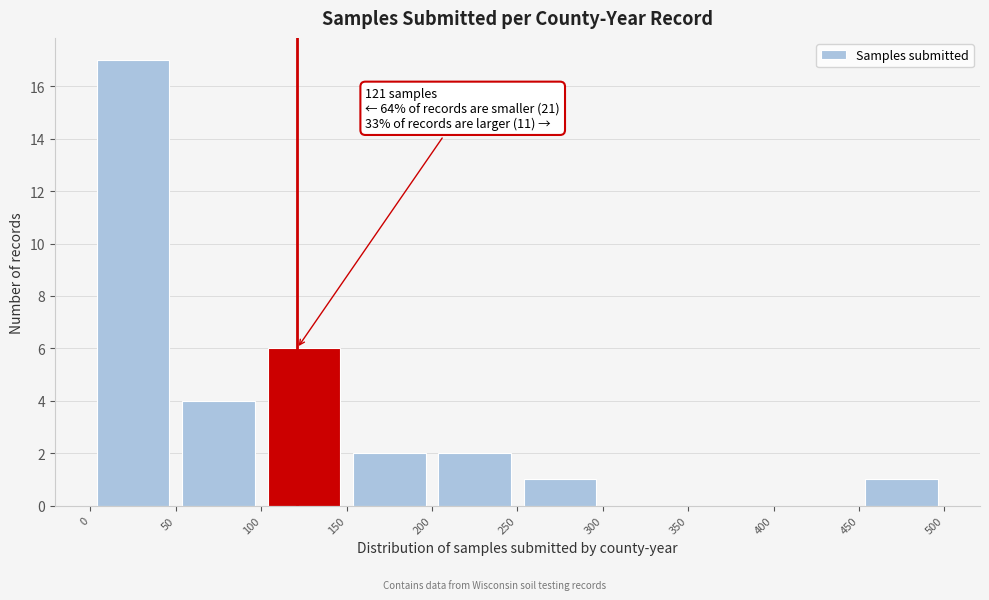

Which range on the x-axis has the tallest bar?

0 to 50